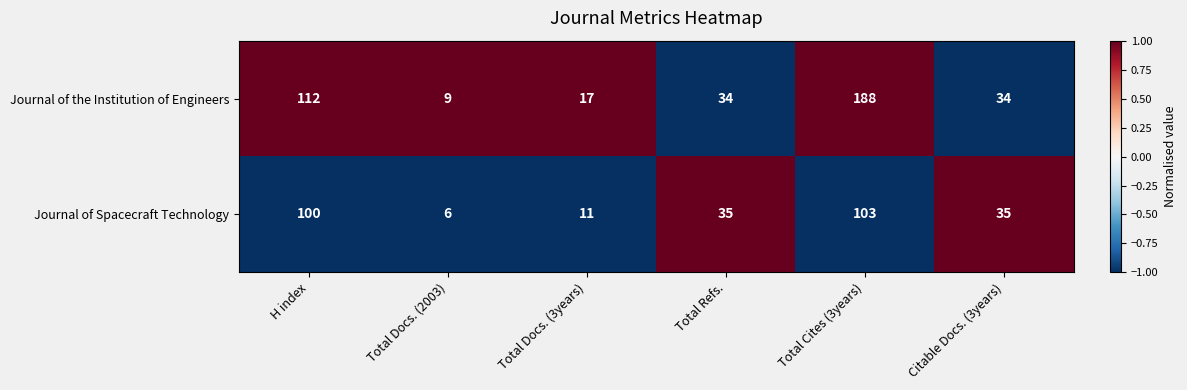

What is the minimum value shown in the chart?

6